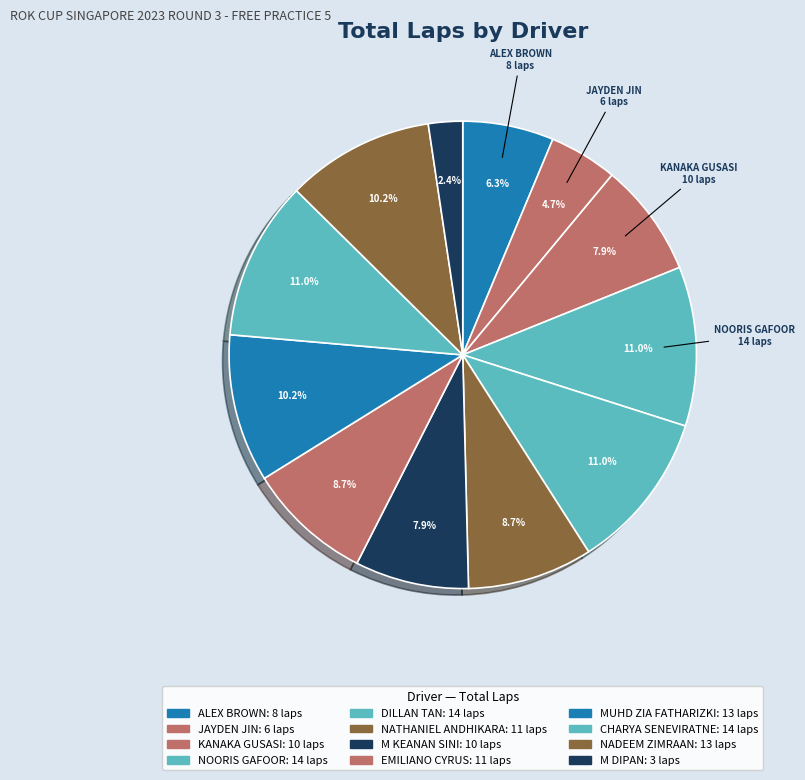

How many slices are in this pie chart?

12